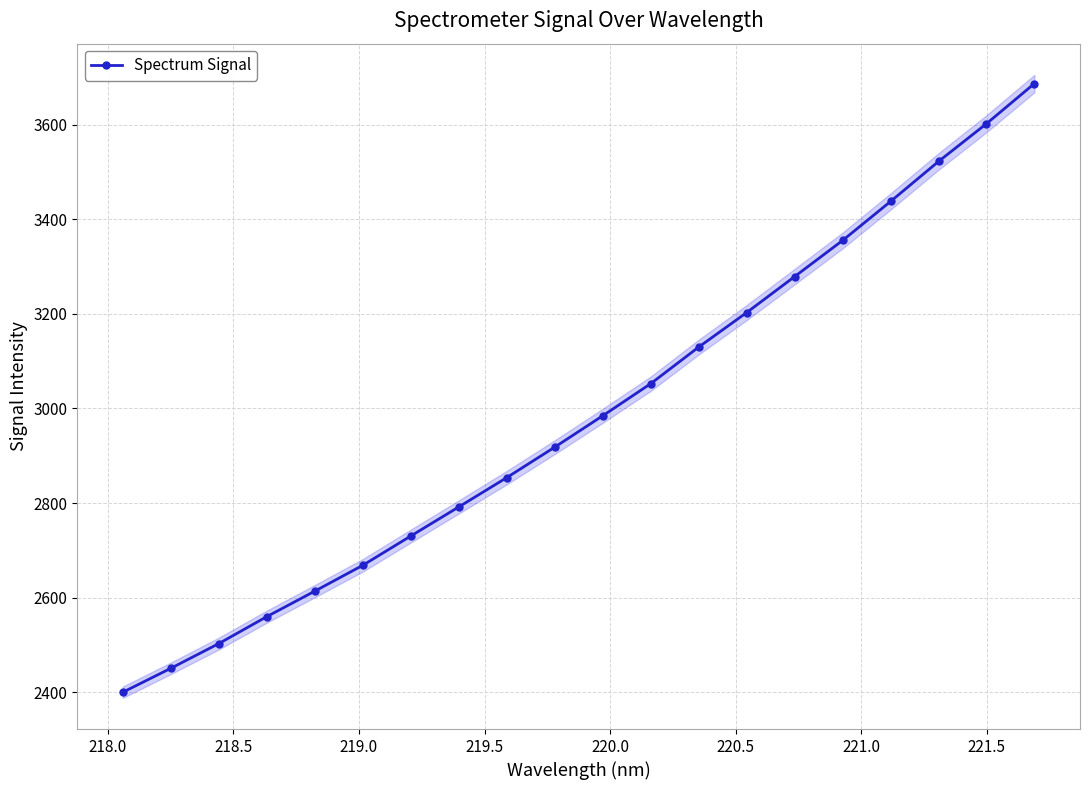

What is the lowest value of the Spectrum Signal series?

2399.9